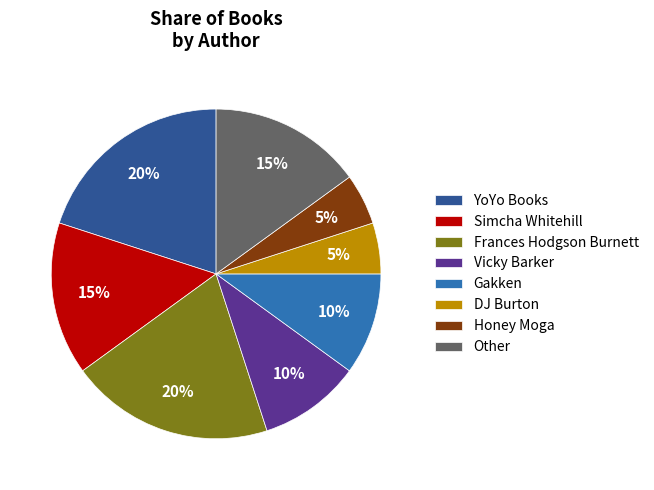

To the nearest percent, what percentage of the pie is Vicky Barker?

10%